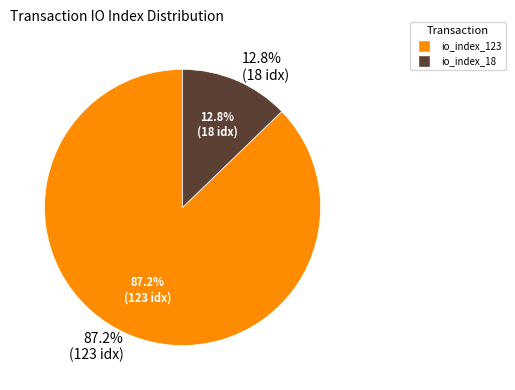

To the nearest percent, what is the difference between the io_index_123 and io_index_18 slice percentages?

74%